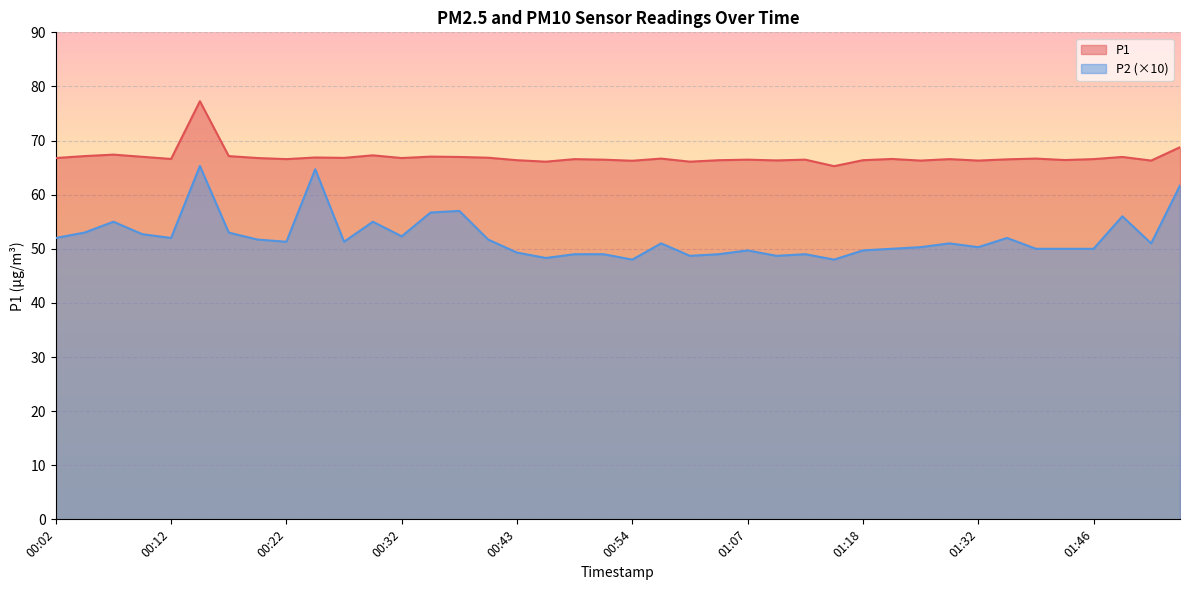

What is the maximum value for P1?

77.3